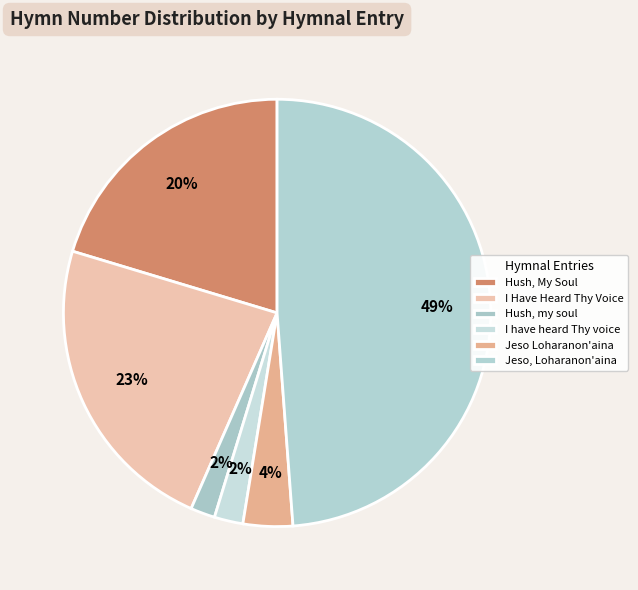

Count the number of slices in the pie.

6